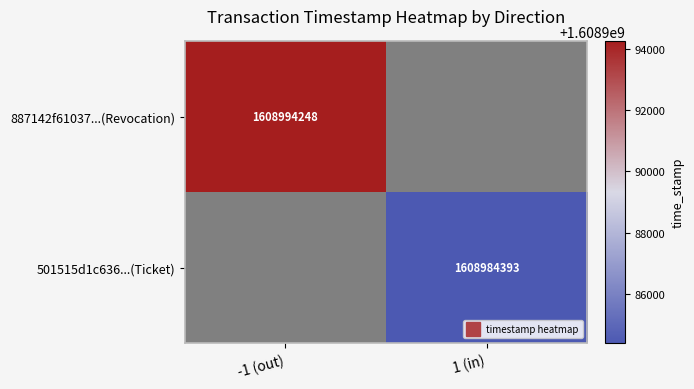

At which label is 887142f61037...(Revocation) closest to 1608994248?

-1 (out)